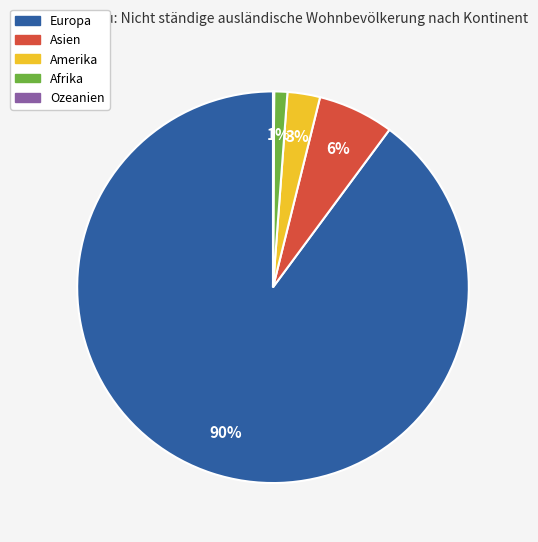

Is it true that Asien is 1% of the pie?

False